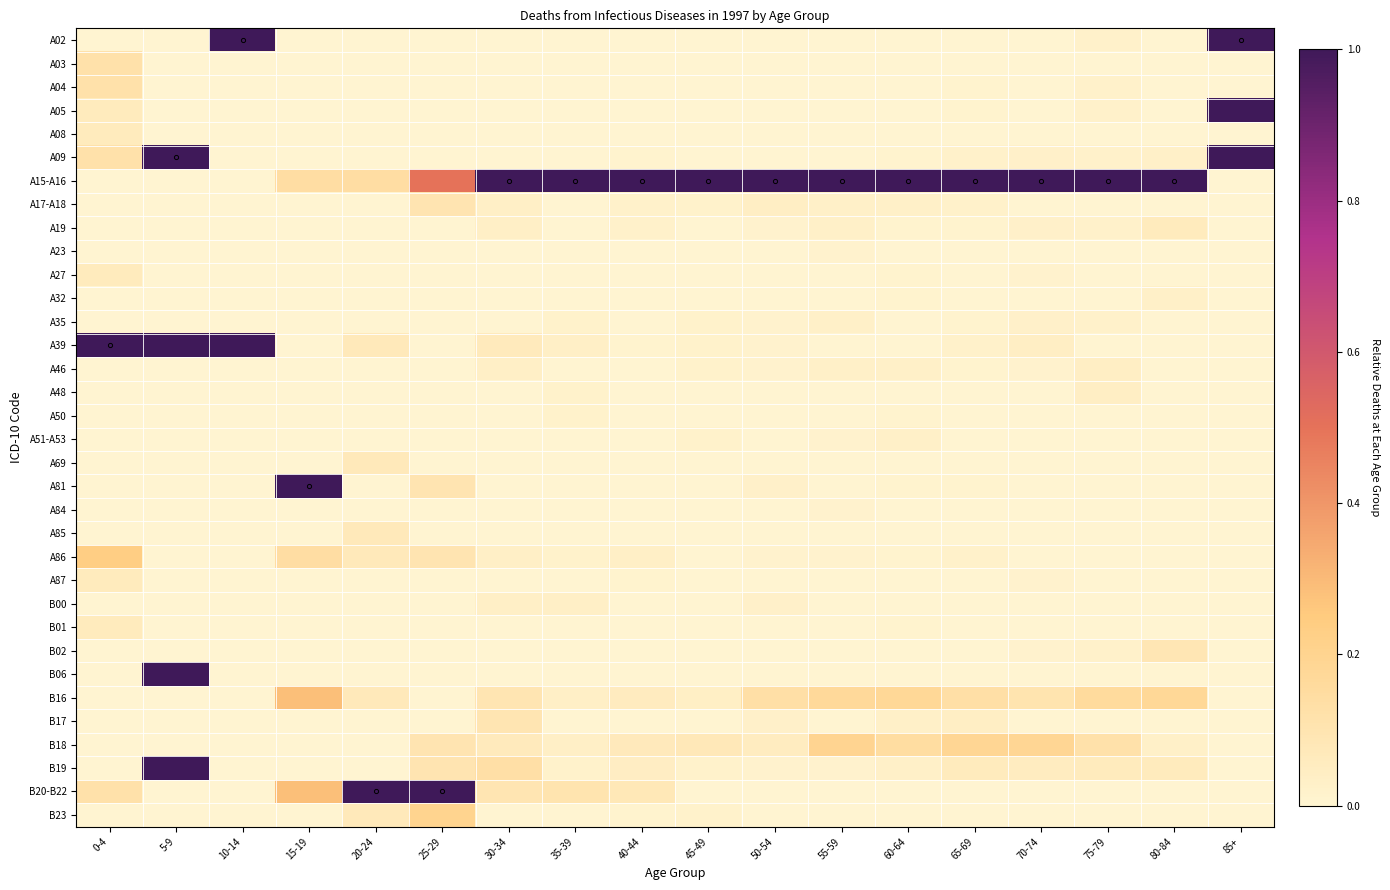

How many data points does each series have?

18